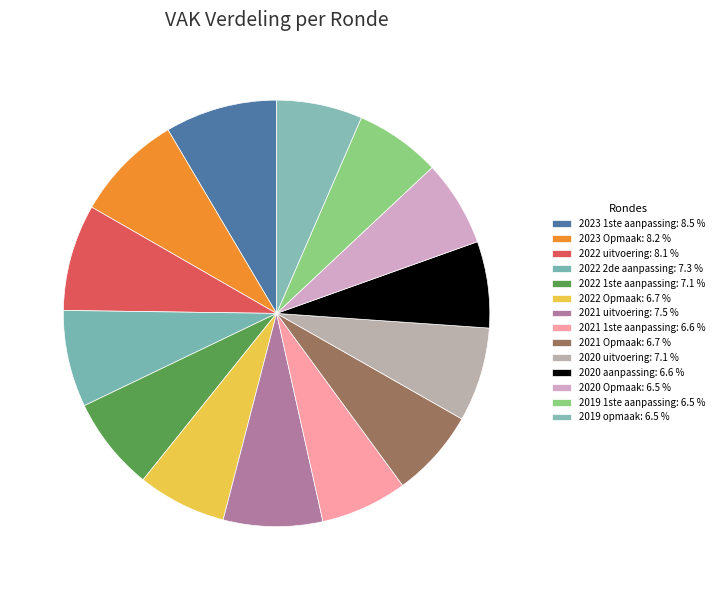

Is it true that 2022 Opmaak is 1% of the pie?

False